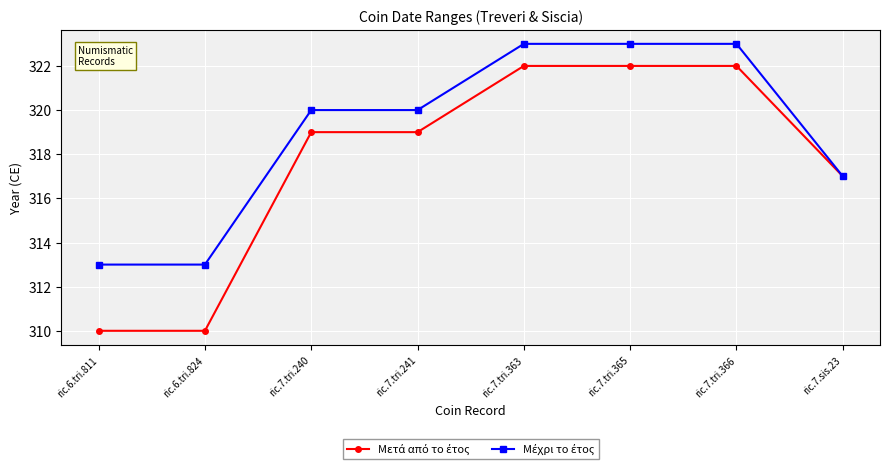

What is the total value across all series at ric.6.tri.824?

623